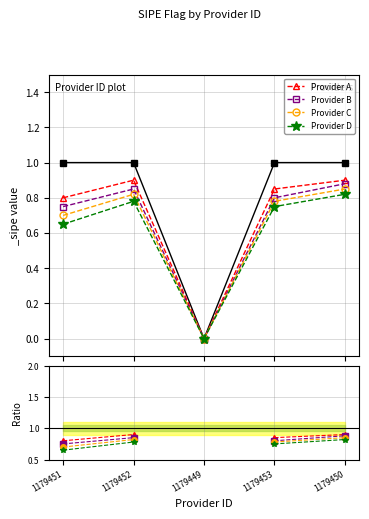

Rank the series by their average value, from highest to lowest.

Provider A, Provider B, Provider C, Provider D